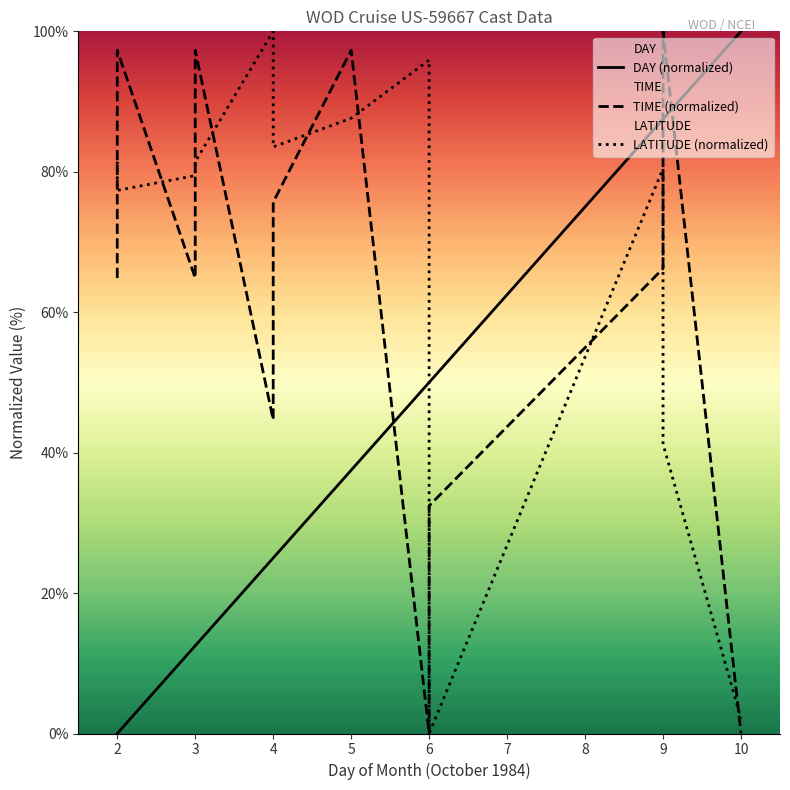

How many values in the LATITUDE series are below 81?

6